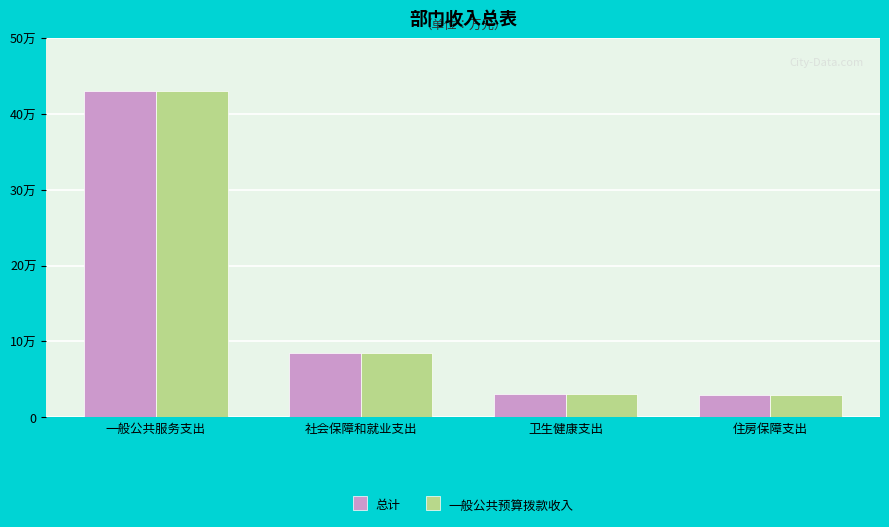

Which category has the highest value across all series?

一般公共服务支出